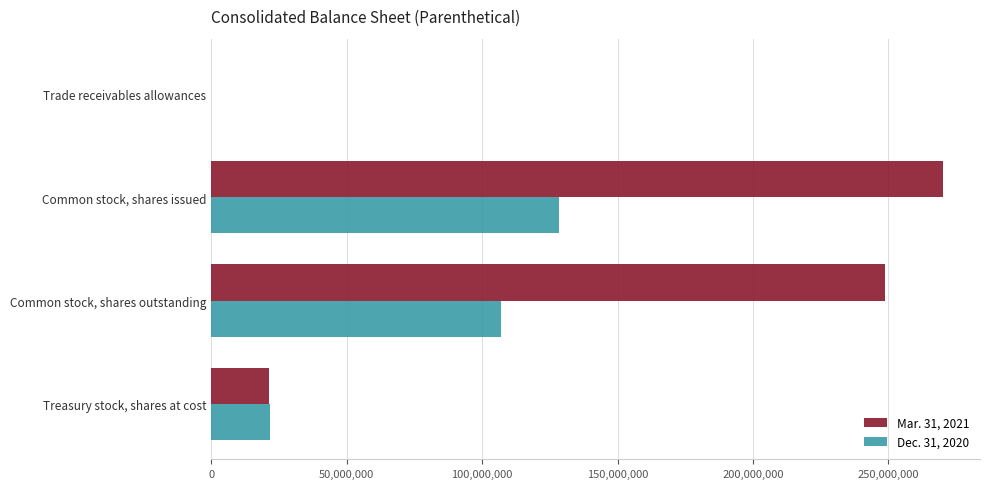

What is the total value across all series at Common stock, shares outstanding?

355797631